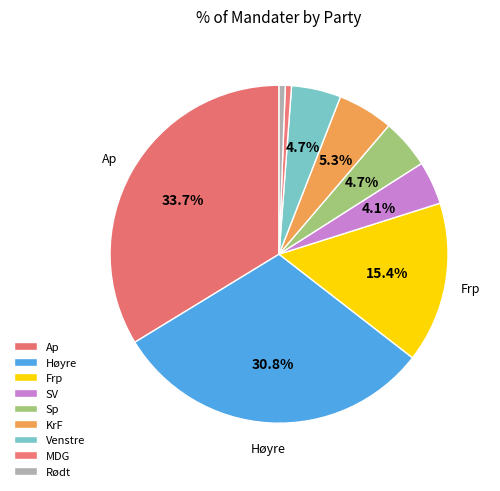

How many segments does this pie chart have?

9